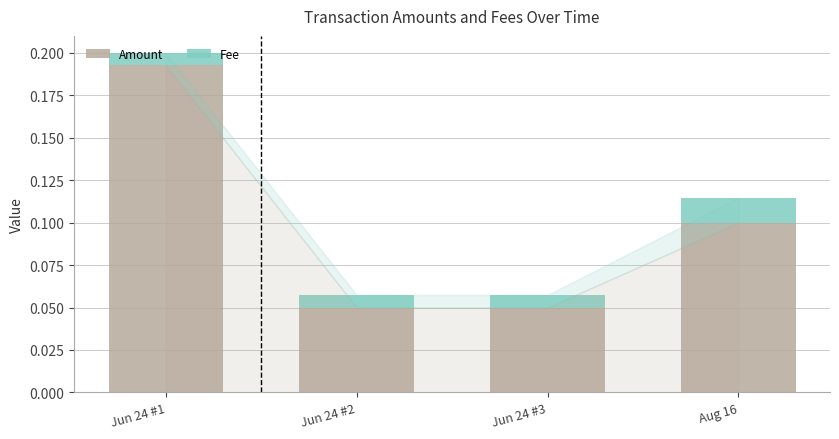

At which category is the sum across all series the highest?

Jun 24 #1